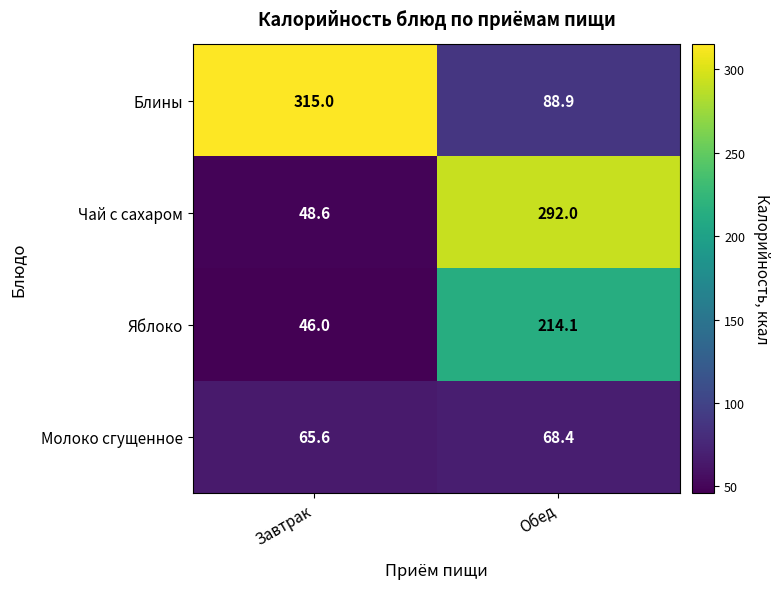

Reading left to right, list all the values displayed in this chart.

Блины: Завтрак=315.0	Обед=88.9
Чай с сахаром: Завтрак=48.6	Обед=292.0
Яблоко: Завтрак=46.0	Обед=214.1
Молоко сгущенное: Завтрак=65.6	Обед=68.4